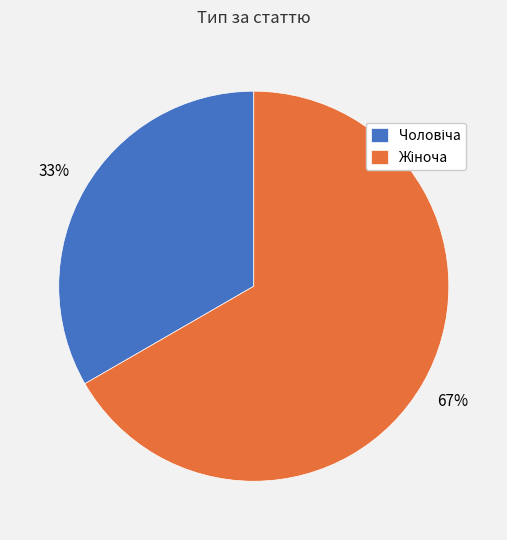

Does any single category account for the majority?

Yes